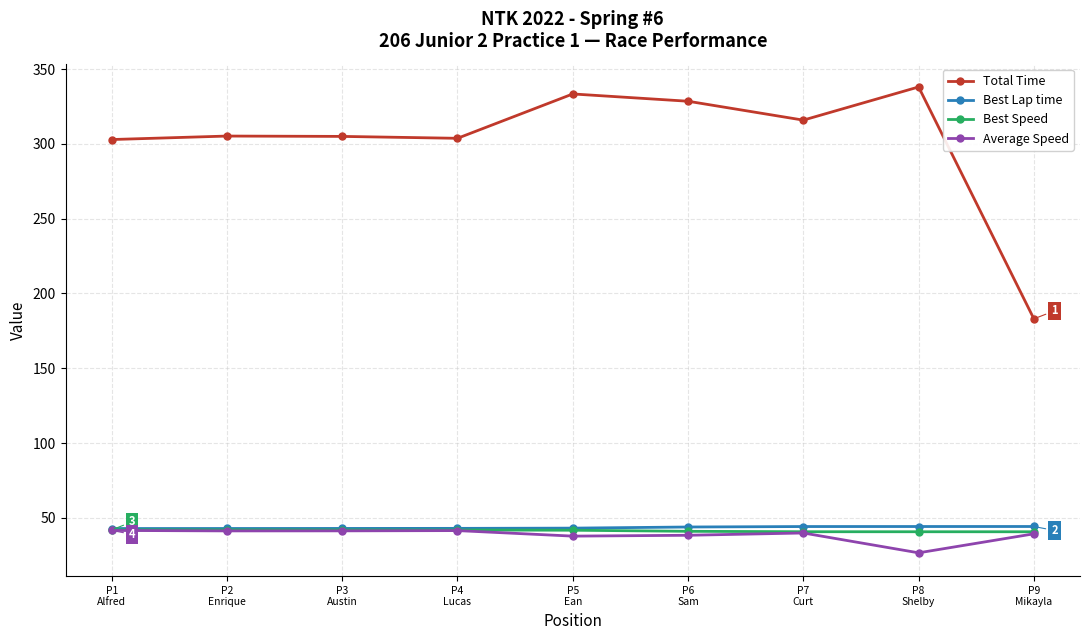

Which series has the largest range (max minus min)?

Total Time